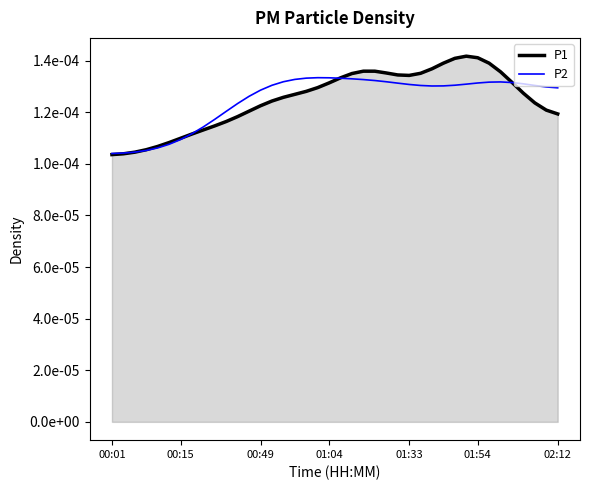

At which label does P1 reach its minimum?

00:01